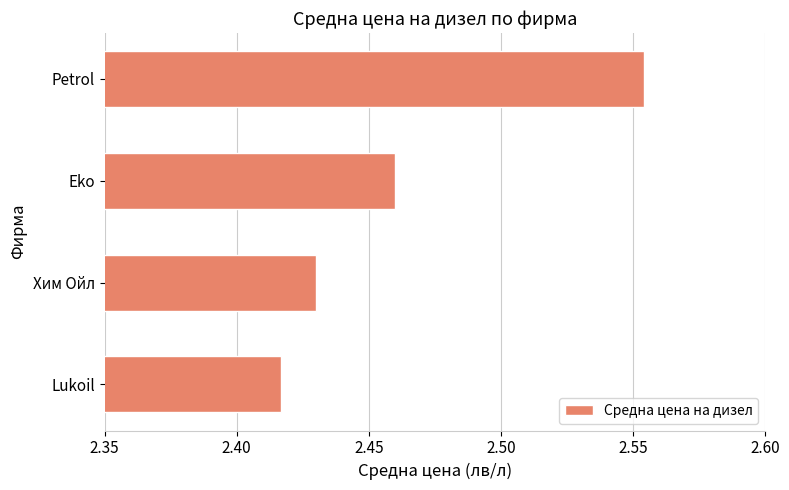

How many distinct data groups are displayed?

1